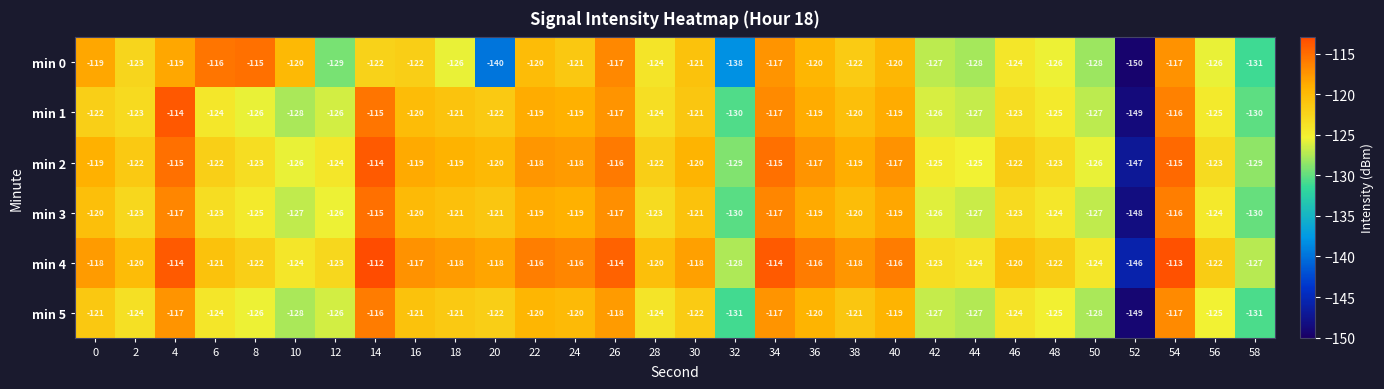

The min 0 series shows -38 at 30. True or false?

False